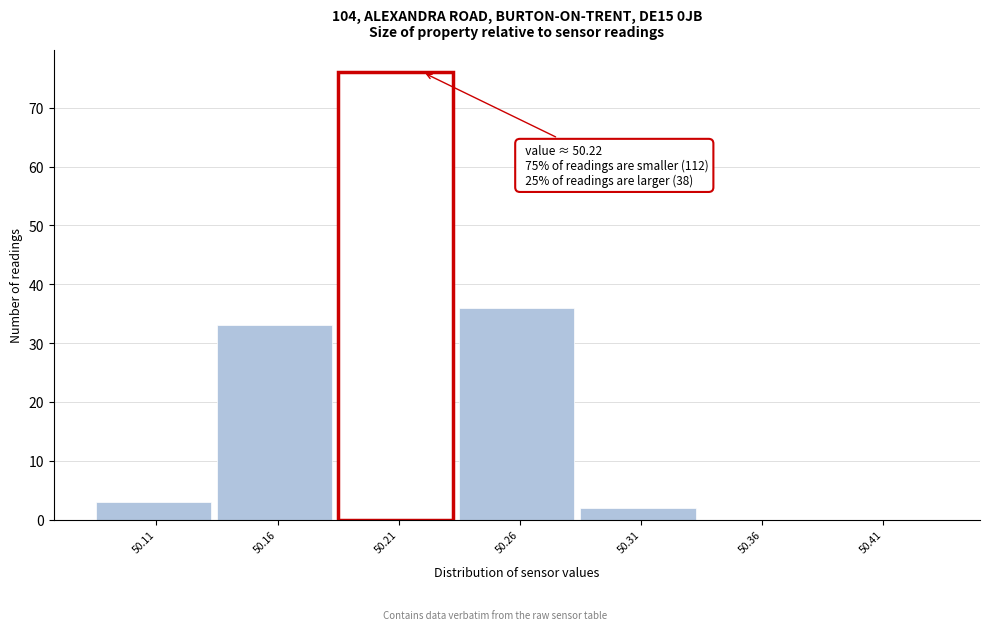

Which range on the x-axis has the tallest bar?

50.185 to 50.235